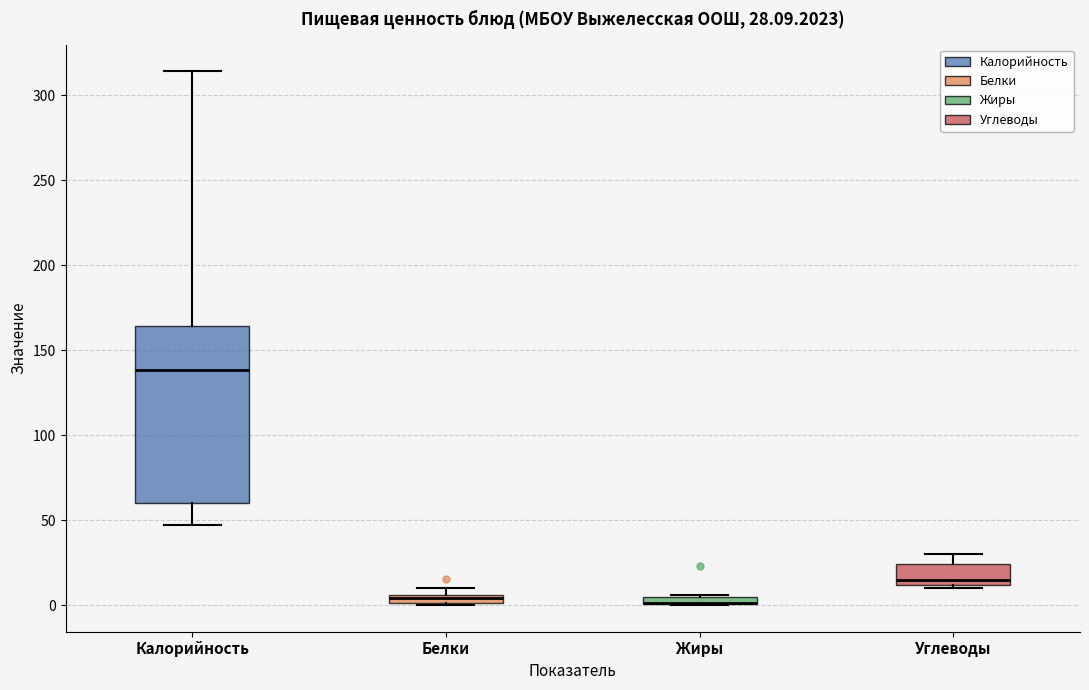

Comparing the boxes themselves (not the whiskers), which one is the tallest?

Калорийность